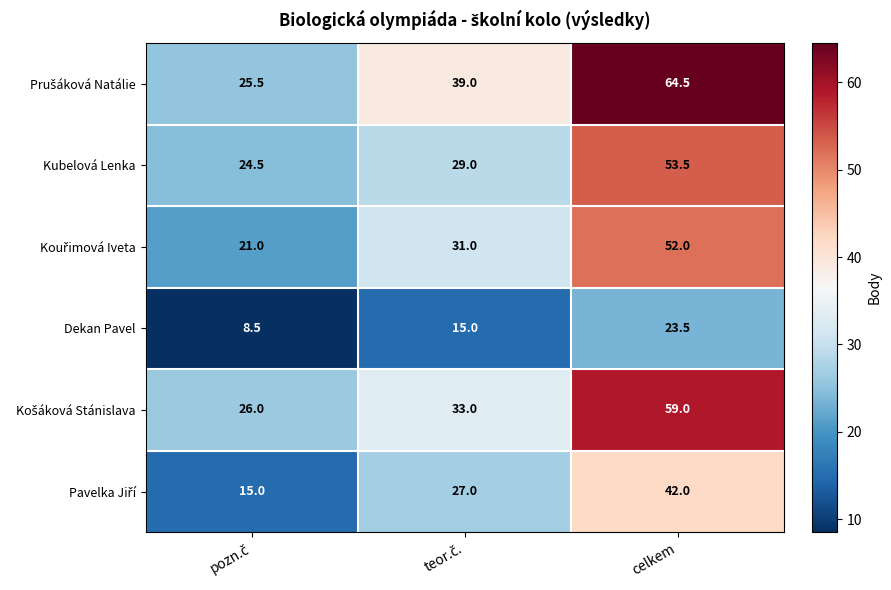

What is the maximum value shown in the chart?

64.5